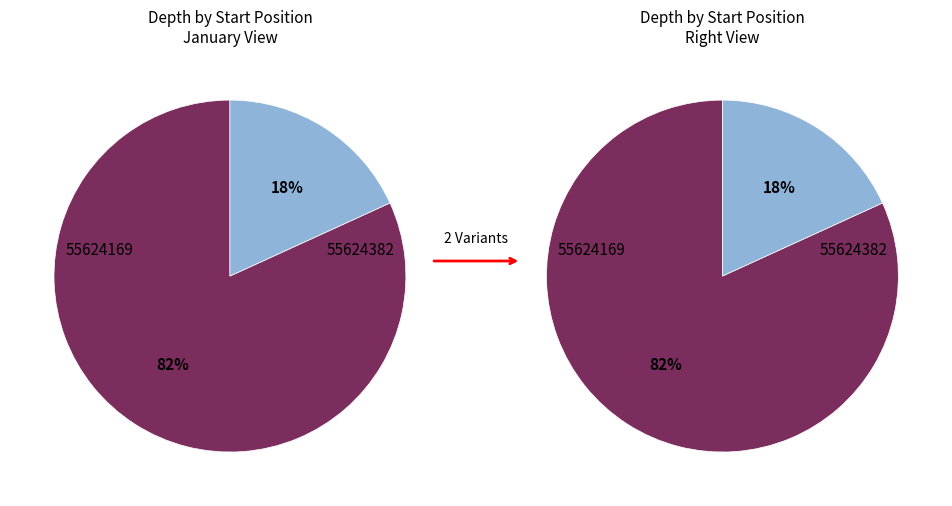

To the nearest percent, what is the average slice percentage?

50%